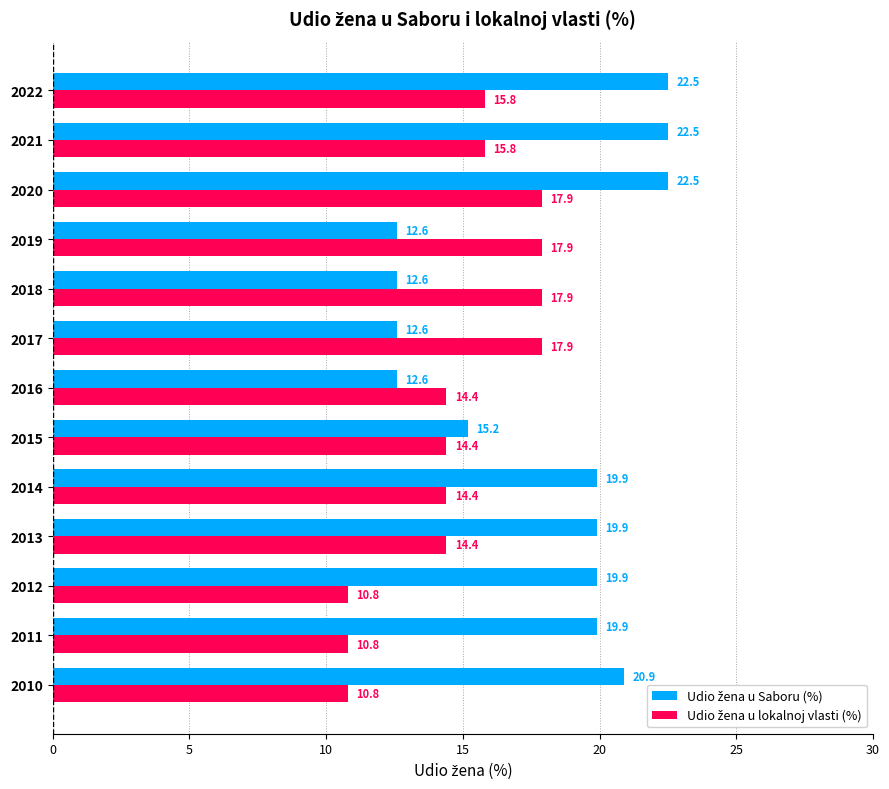

At how many categories does at least one series exceed 21?

3